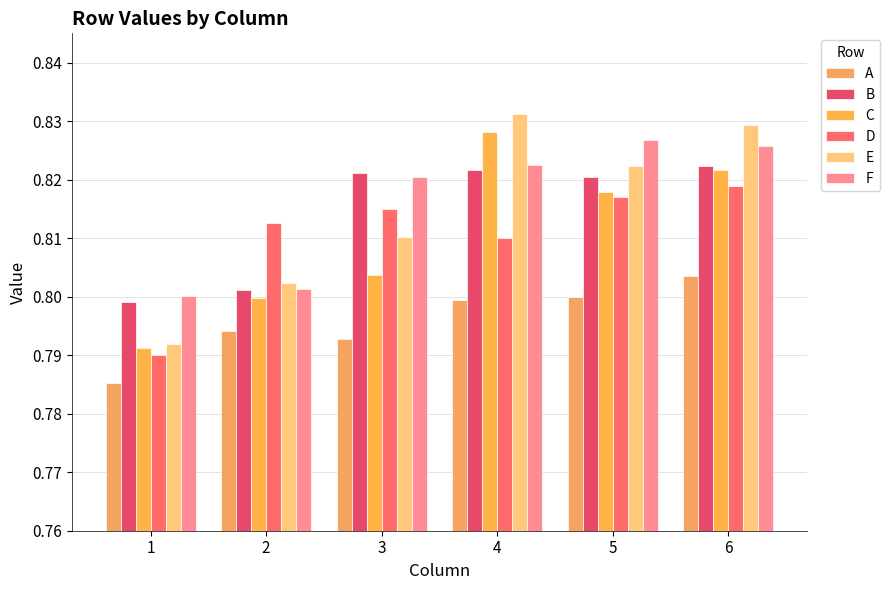

At which label does B reach its peak?

6